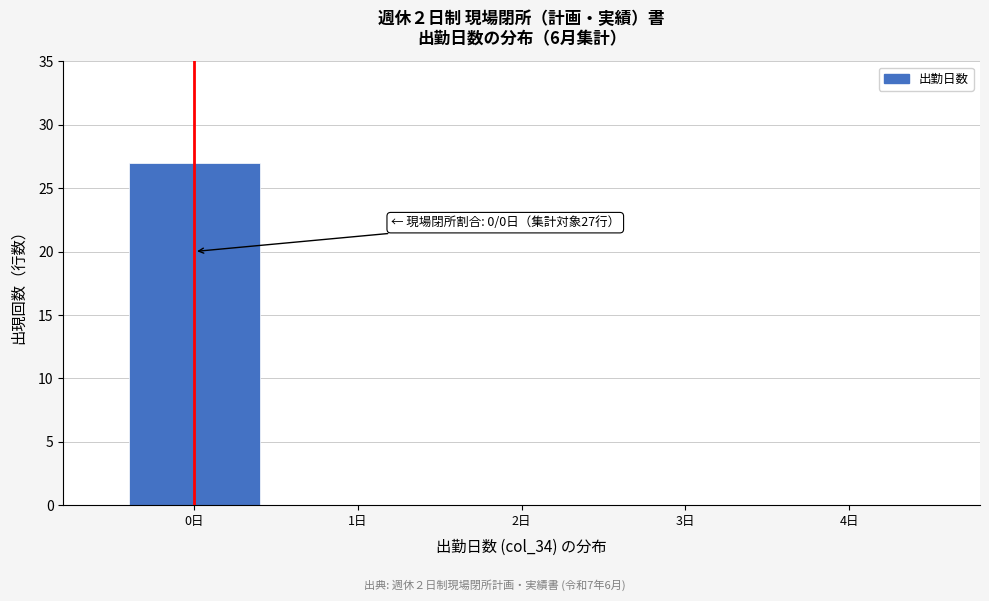

Reading right to left, list all the values displayed in this chart.

4日=0	3日=0	2日=0	1日=0	0日=27